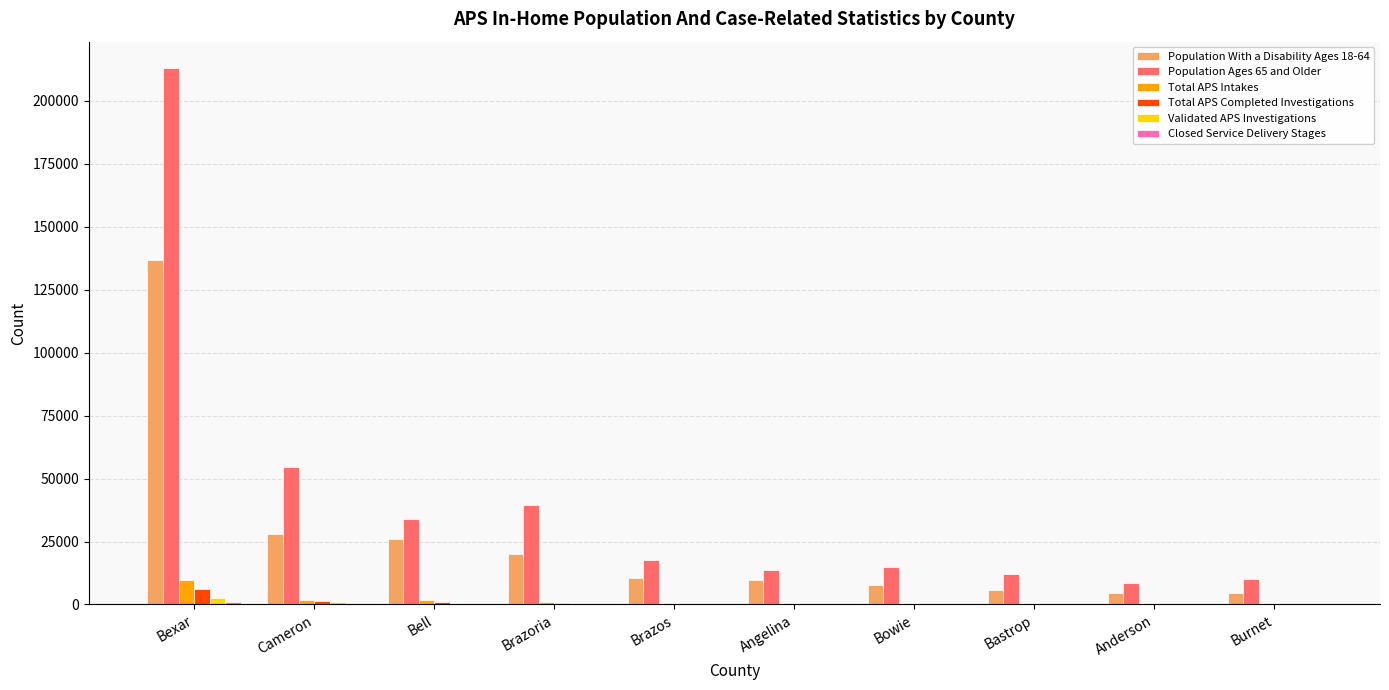

What is the sum of all Total APS Completed Investigations values?

10954